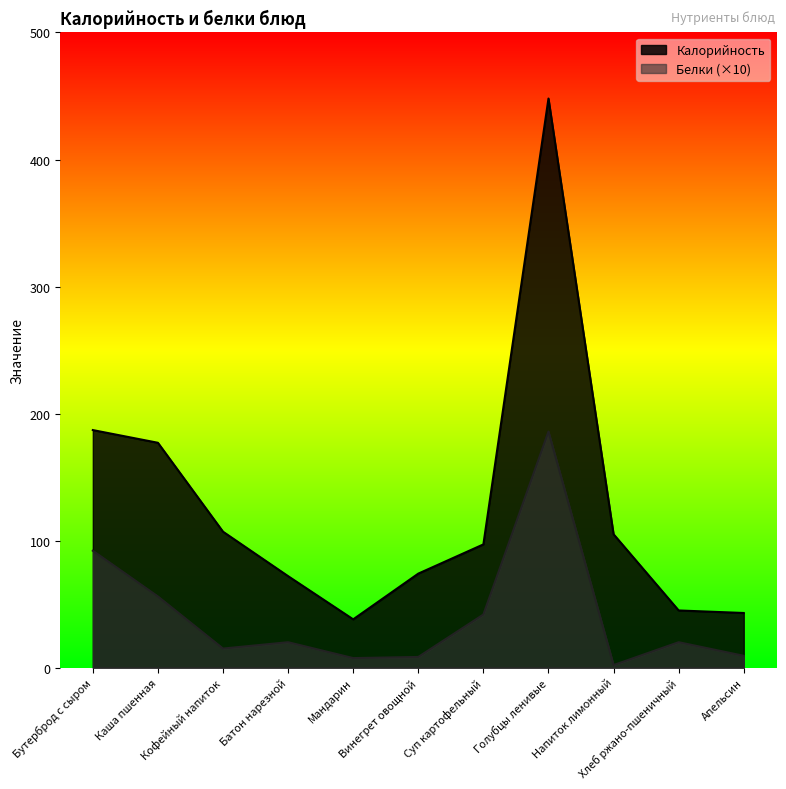

Rank the series by their average value, from highest to lowest.

Калорийность, Белки (×10)